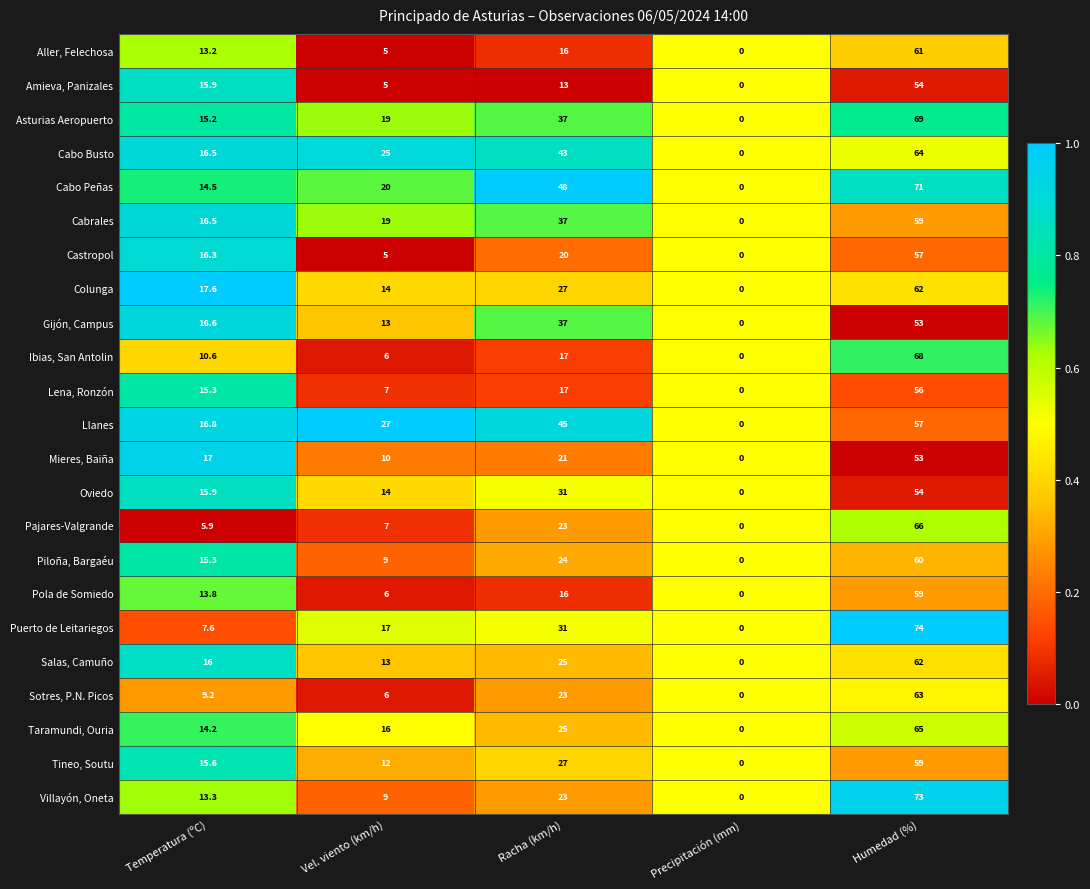

What is the difference between the maximum and minimum values in the Pajares-Valgrande series?

66.0